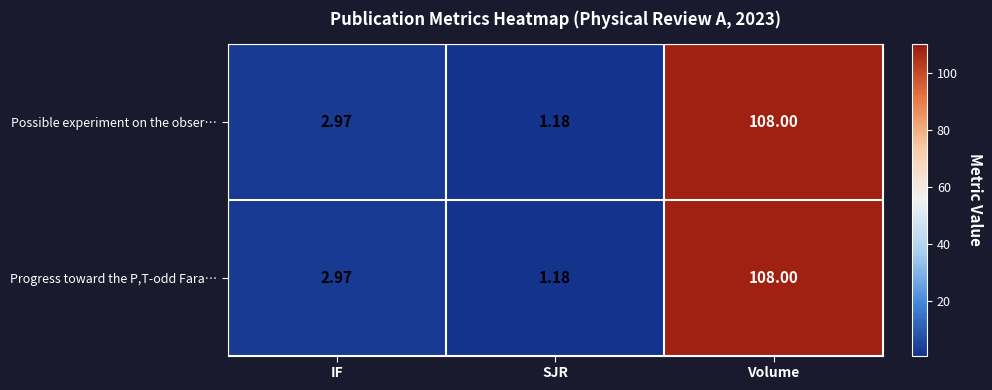

Where is Possible experiment on the obser… nearest to the value 54?

IF